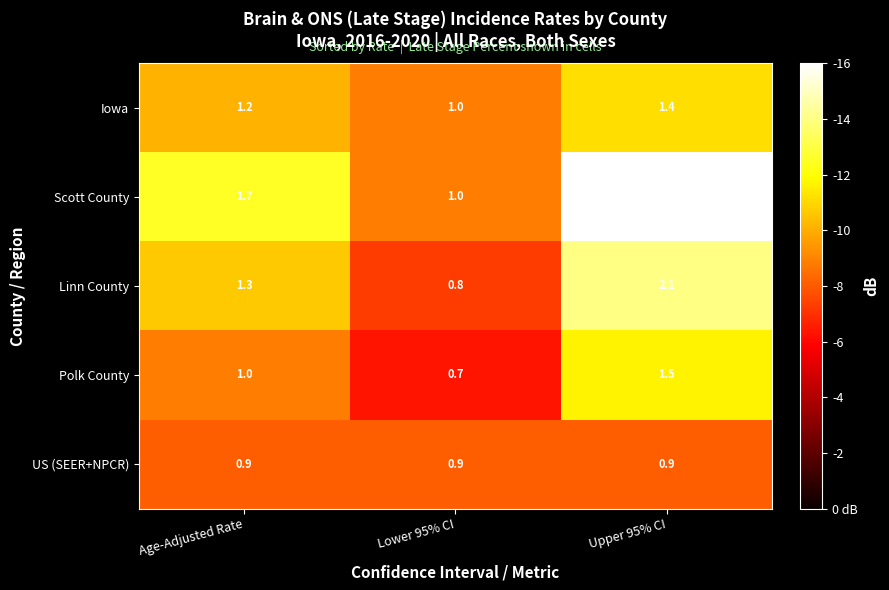

Which label corresponds to the smallest value in the chart?

Lower 95% CI